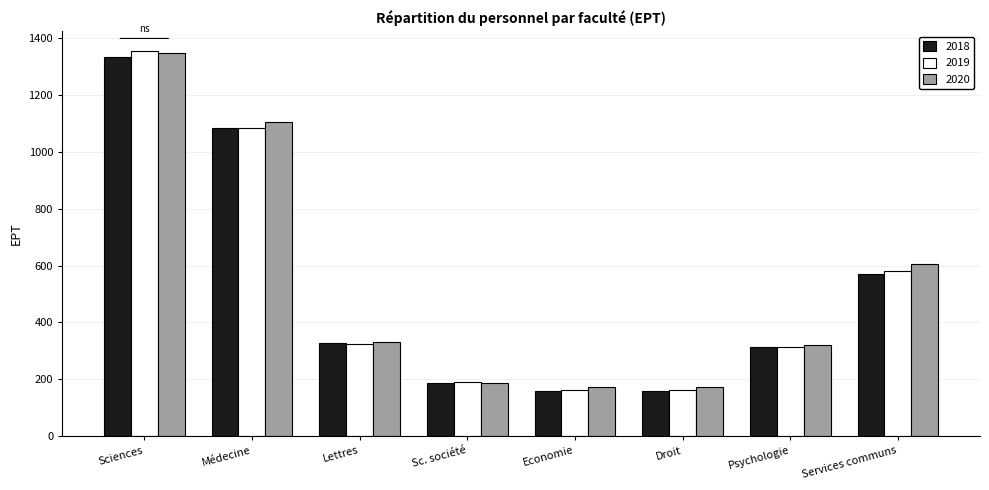

What is the highest value of the 2018 series?

1333.6